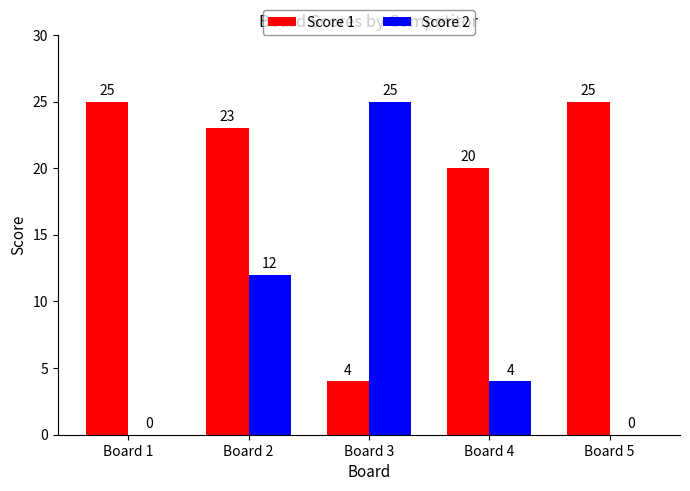

Which series has the largest total across all categories?

Score 1